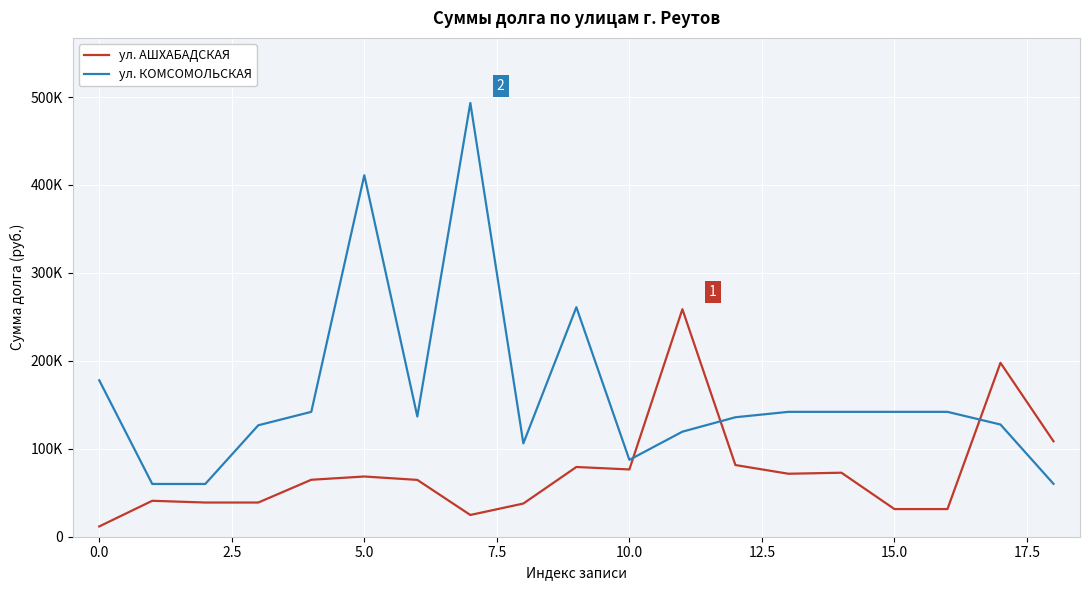

Reading left to right, list all the values displayed in this chart.

ул. АШХАБАДСКАЯ: 11706.1	40870.4	38876.6	38876.6	64769.3	68476.9	64616.7	24731.2	37729.0	79294.1	76494.2	258711.5	81503.8	71612.0	72786.2	31450.1	31450.1	197747.5	108520.3
ул. КОМСОМОЛЬСКАЯ: 177865.1	59989.2	59989.2	126720.4	142002.8	411050.3	136737.6	493260.4	106175.5	260979.0	87420.0	119450.2	135851.3	142002.8	142002.8	142002.8	142002.8	127582.7	60134.1